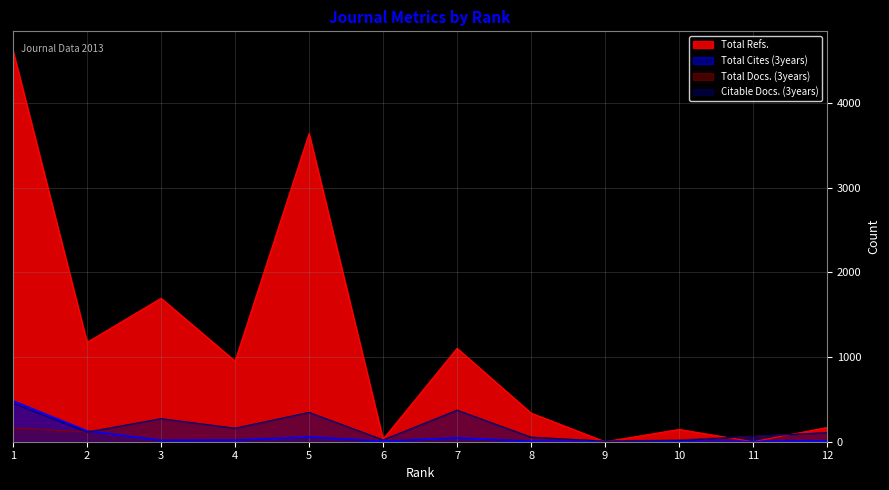

What is the approximate value of Total Refs. at 1, to the nearest 50?

4600